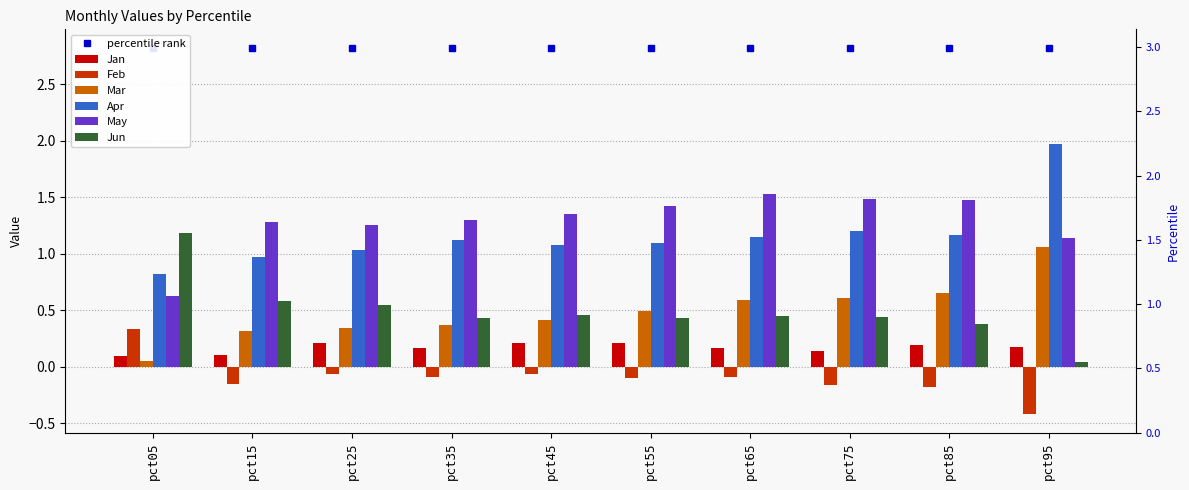

How many data points does each series have?

10